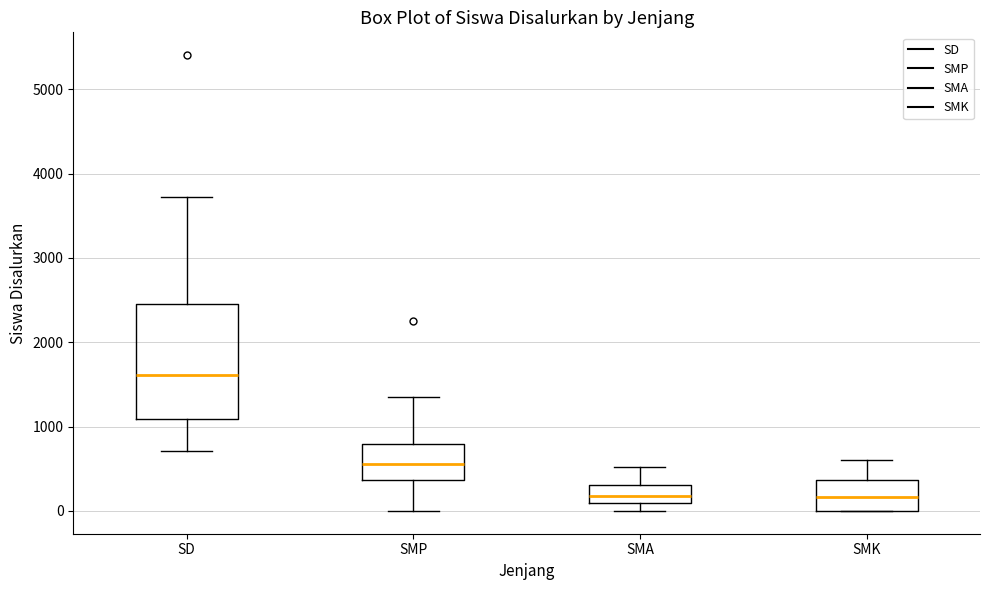

Which box's median line is the highest?

SD